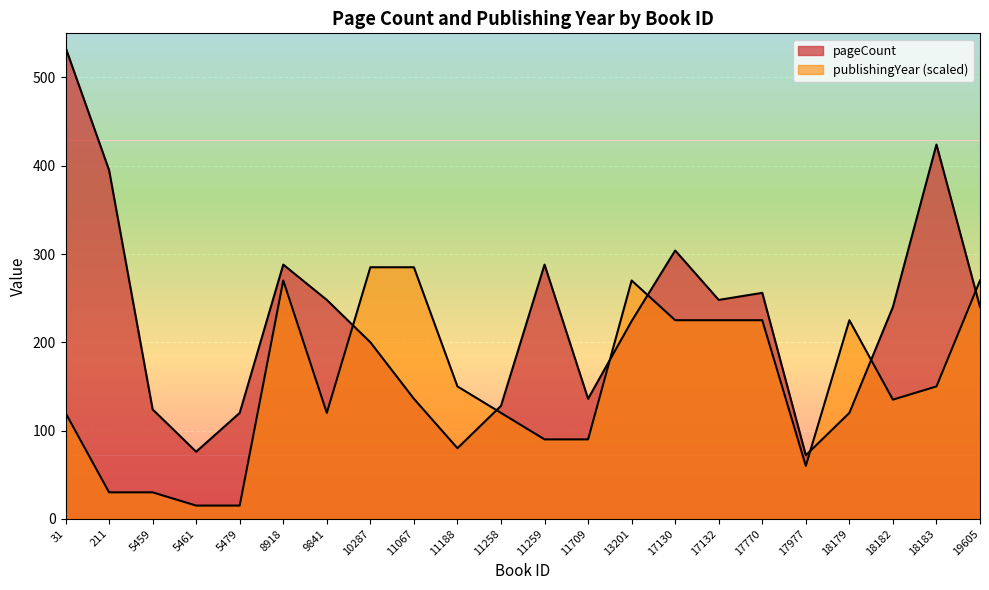

At which category does pageCount reach its first local peak?

8918